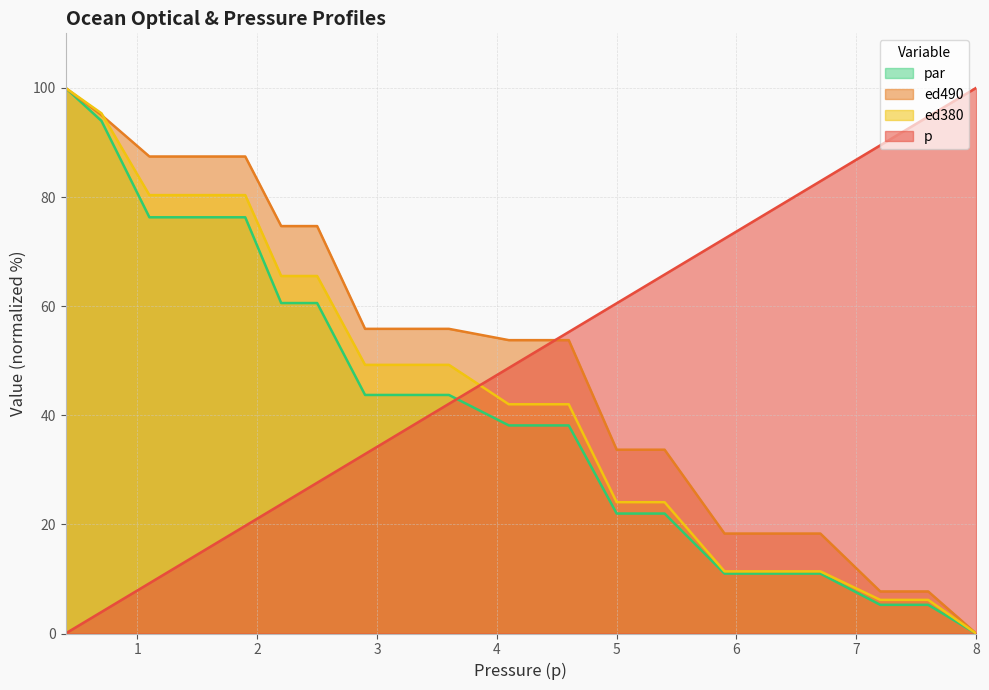

What is the average value of the p series?

47.9